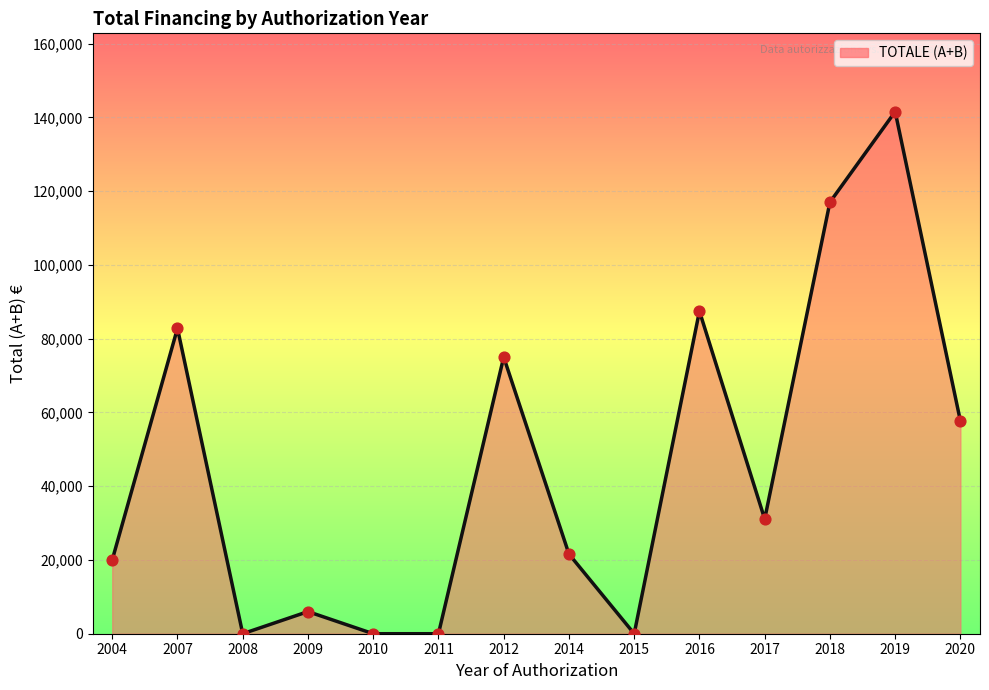

Approximately how many times larger is the value at 2016 compared to 2014?

4.0